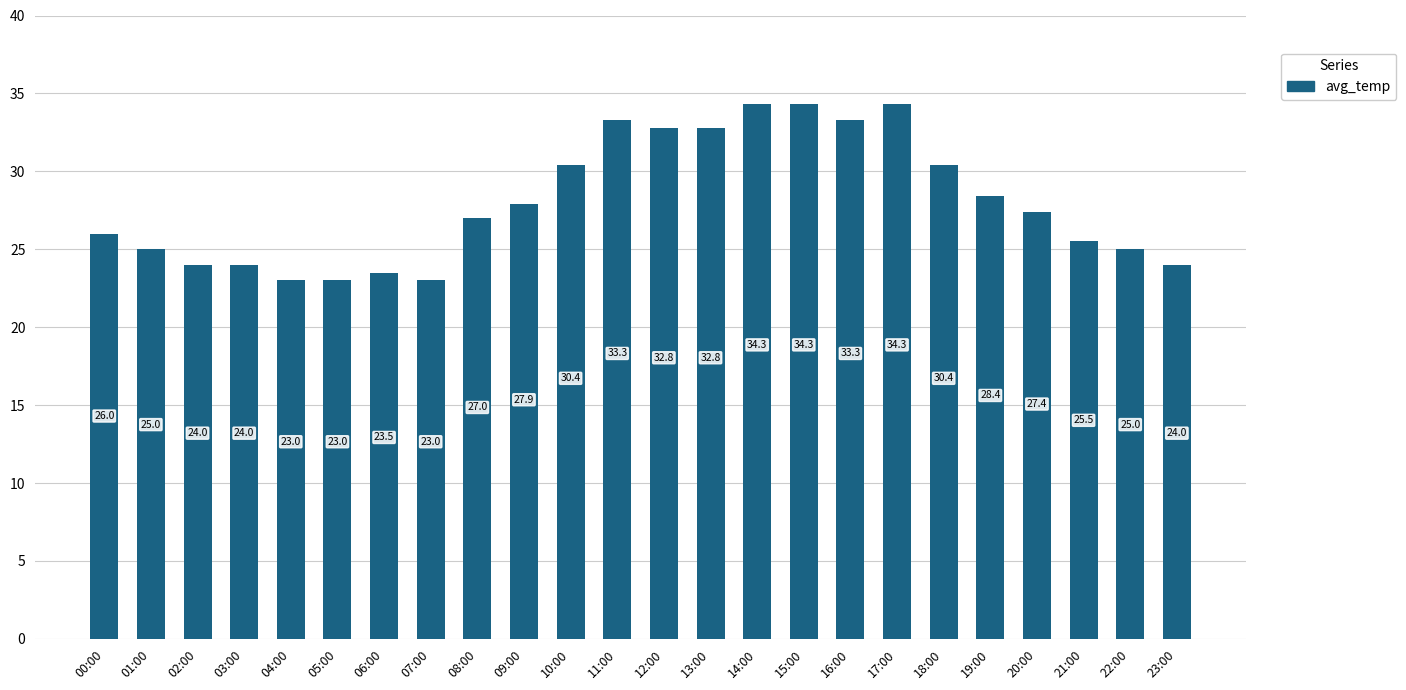

Reading left to right, list all the values displayed in this chart.

26.0	25.0	24.0	24.0	23.0	23.0	23.5	23.0	27.0	27.9	30.4	33.3	32.8	32.8	34.3	34.3	33.3	34.3	30.4	28.4	27.4	25.5	25.0	24.0